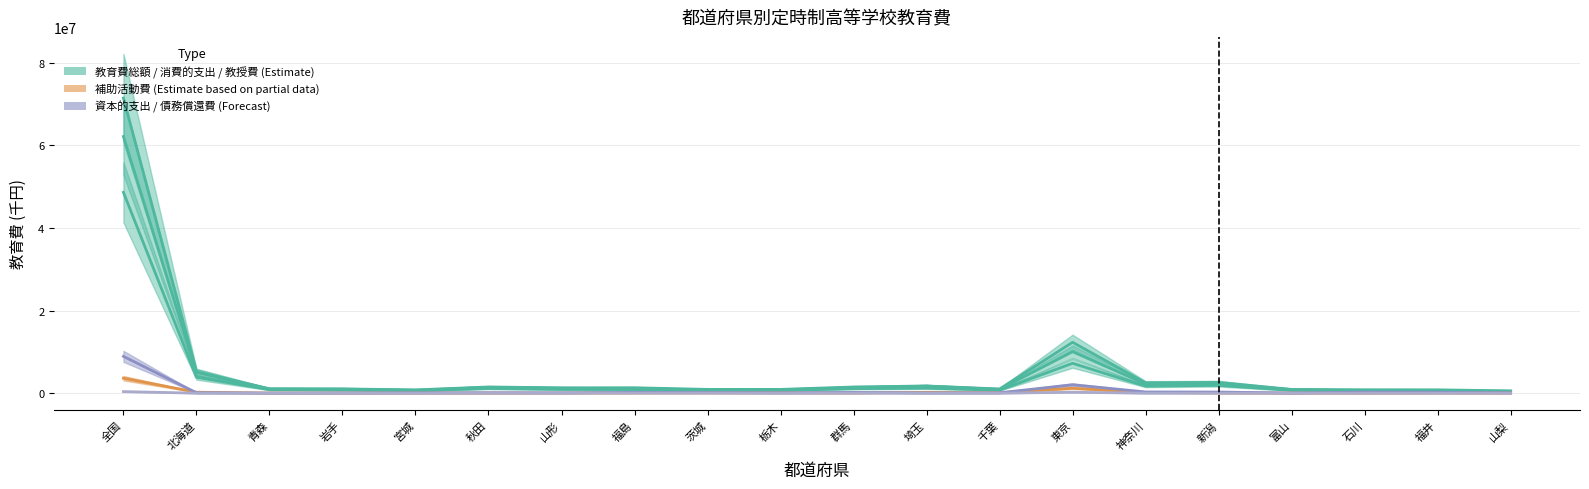

Which series has the largest range (max minus min)?

教育費総額